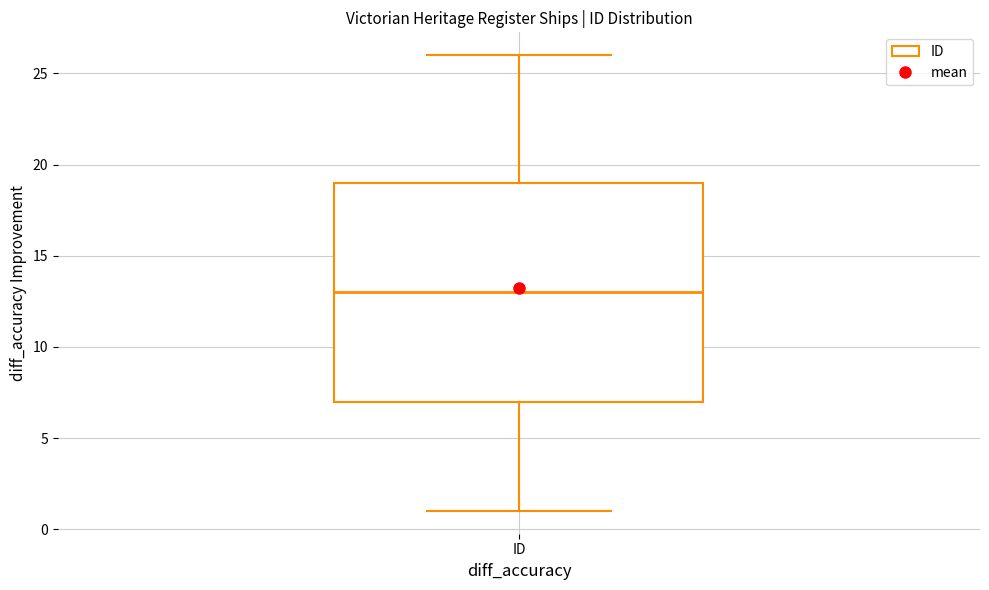

Where does the median line of the box for ID sit on the y-axis? The values are not printed on the chart, so give them approximately, as read against the axis.

13